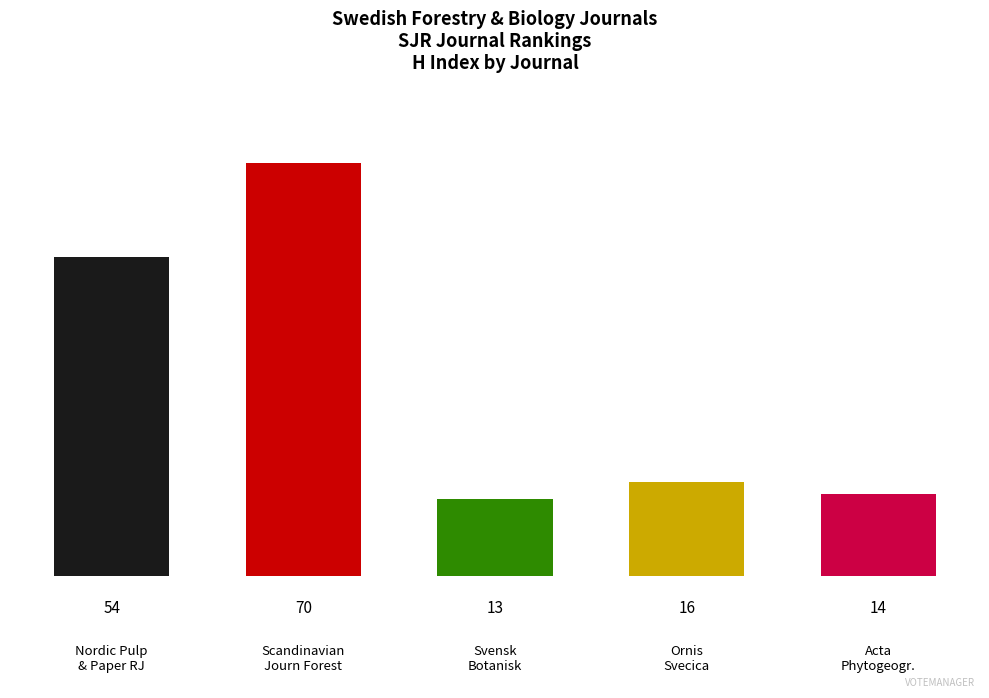

The chart shows a value of 28 at Ornis Svecica. True or false?

False